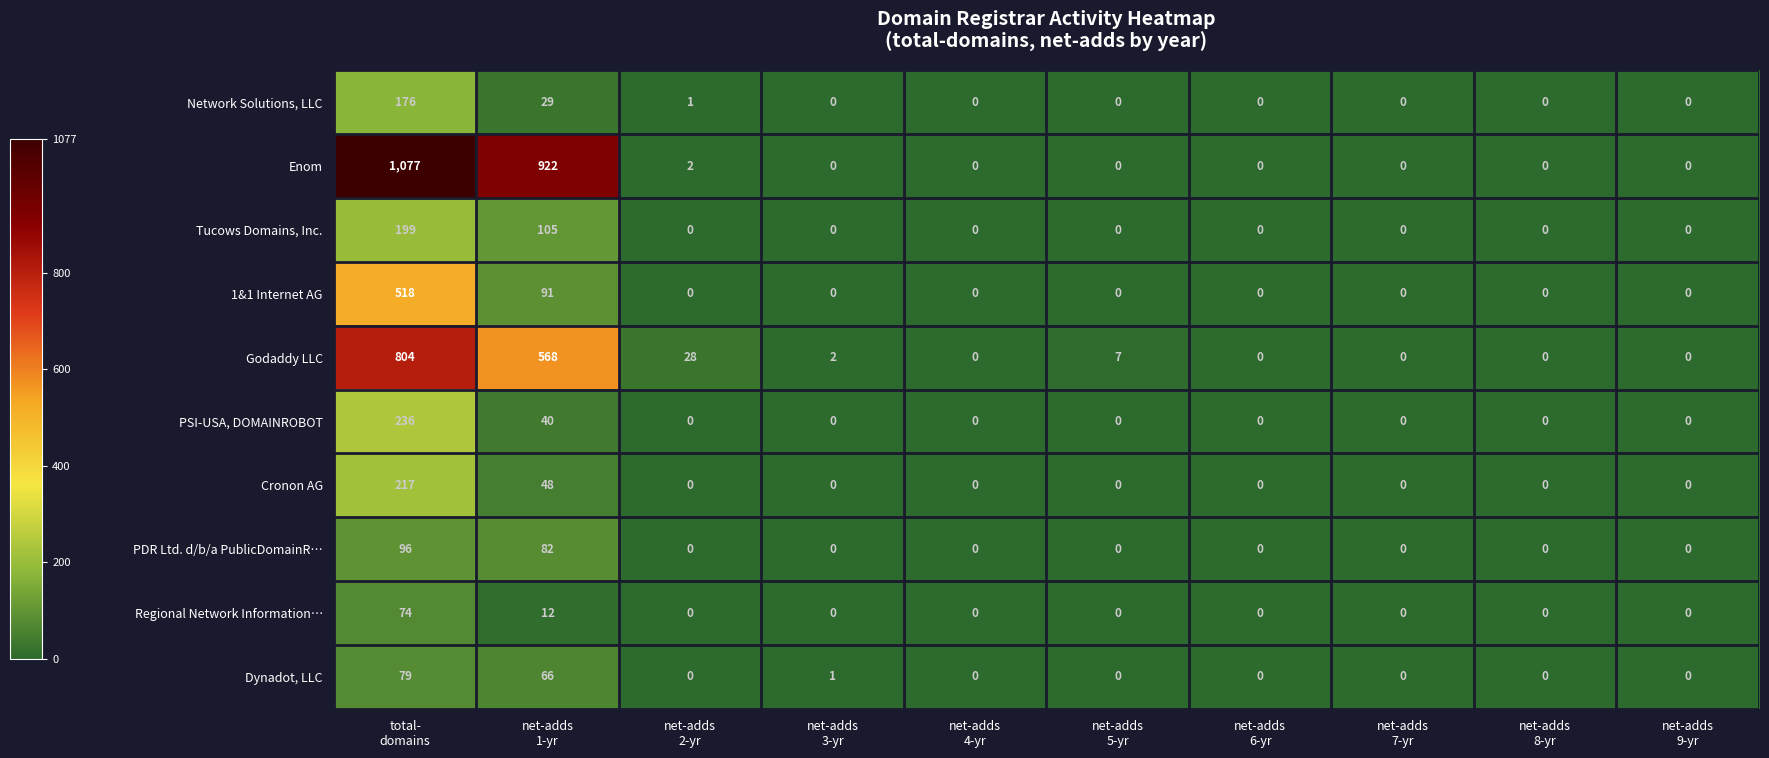

What is the greatest value displayed?

1077